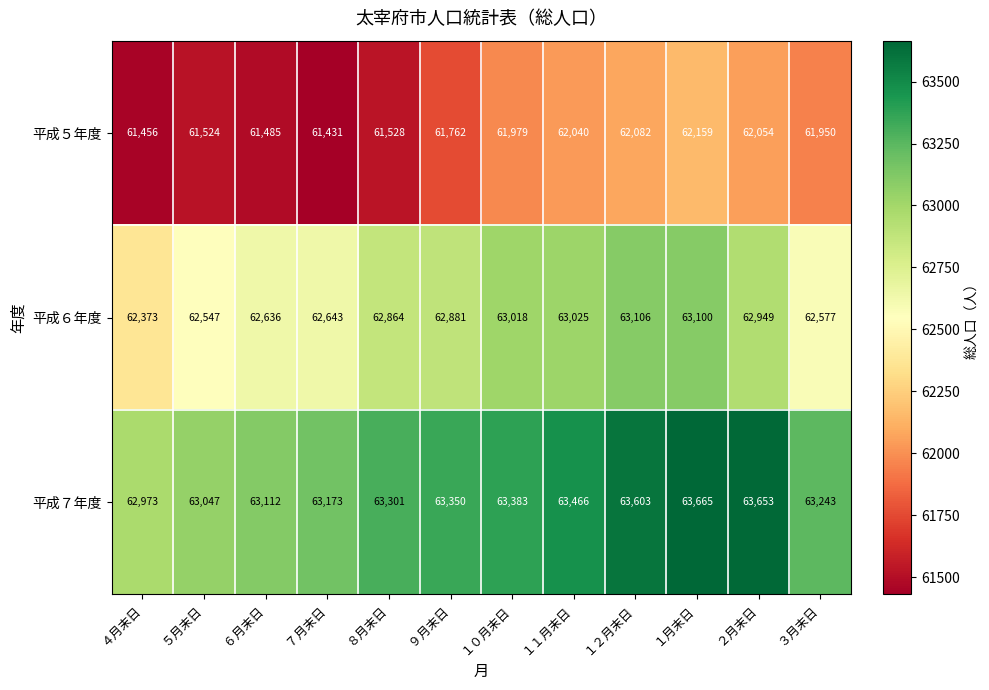

The value of 平成６年度 at １０月末日 is 63018. True or false?

True